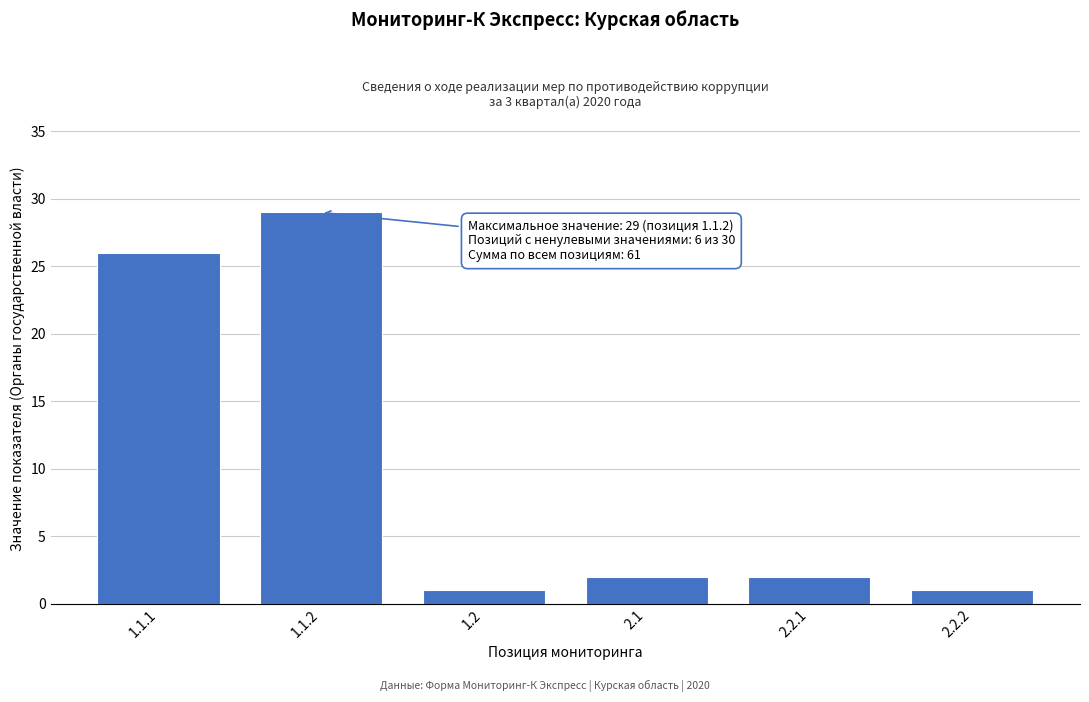

Reading left to right, transcribe all the data shown in this chart.

1.1.1=26	1.1.2=29	1.2=1	2.1=2	2.2.1=2	2.2.2=1